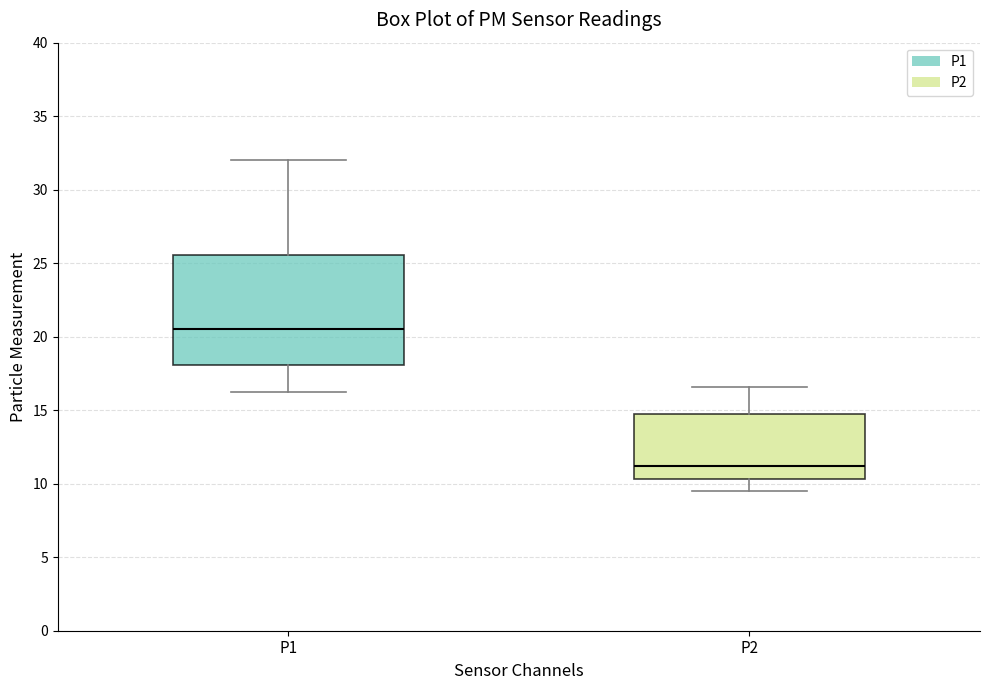

Which box's median line is the lowest?

P2